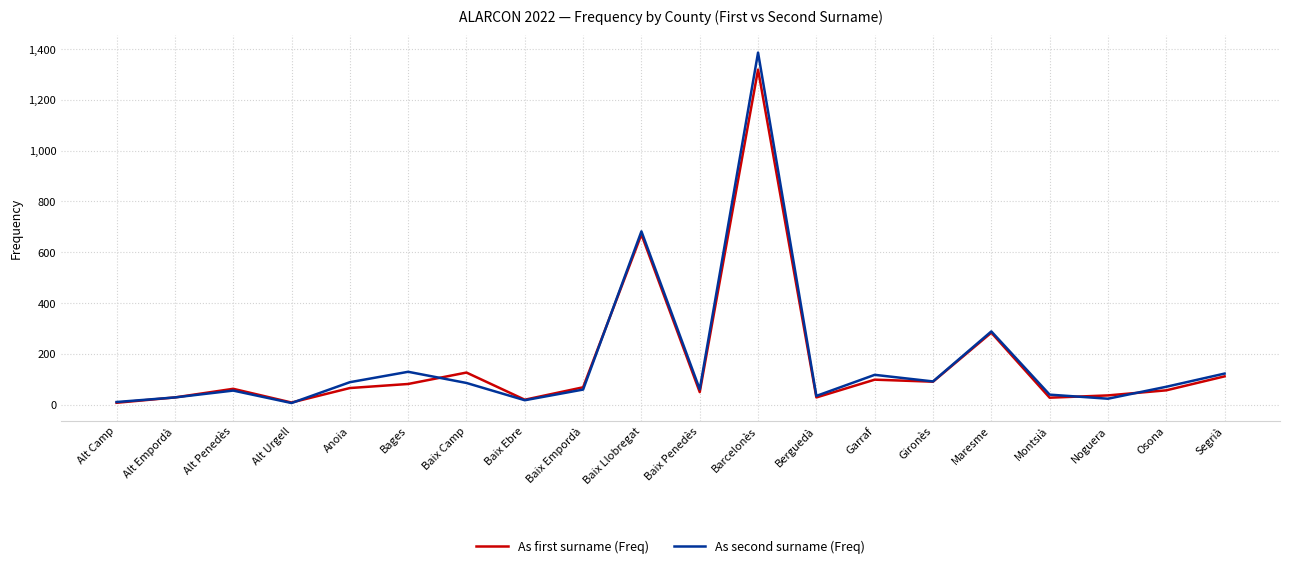

List the series in order of their peak value, lowest first.

As first surname (Freq), As second surname (Freq)